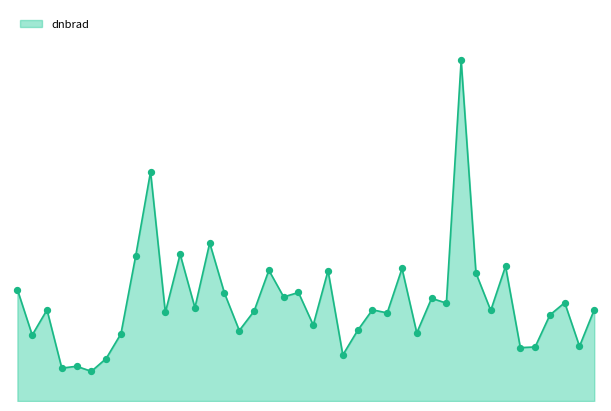

Is this an area chart (filled region under the line)?

Yes